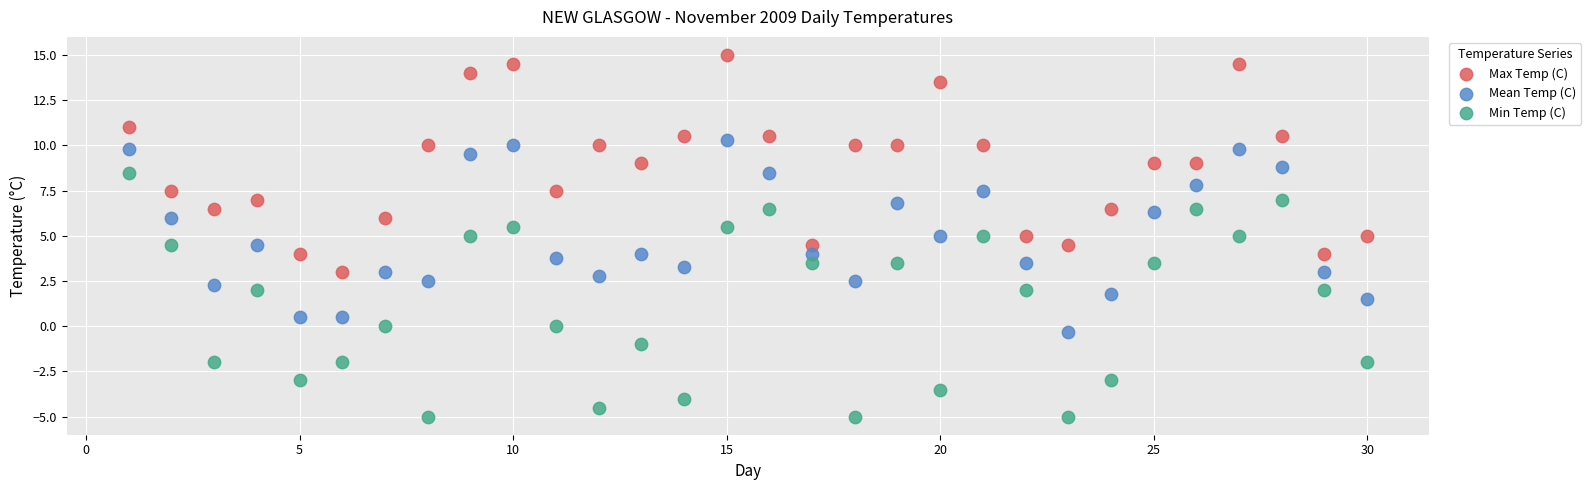

Which series has the largest Y range (max minus min)?

Min Temp (C)